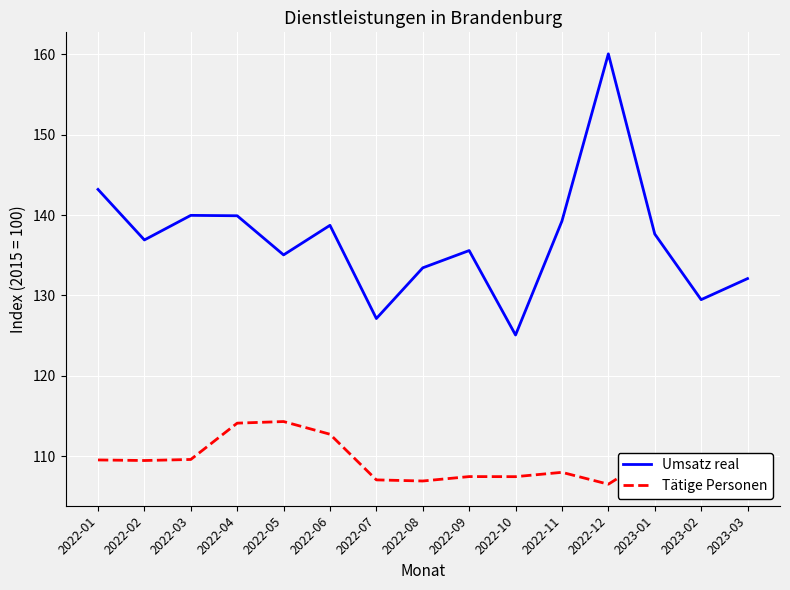

True or false: Umsatz real has a value of 135.6 at 2022-09.

True